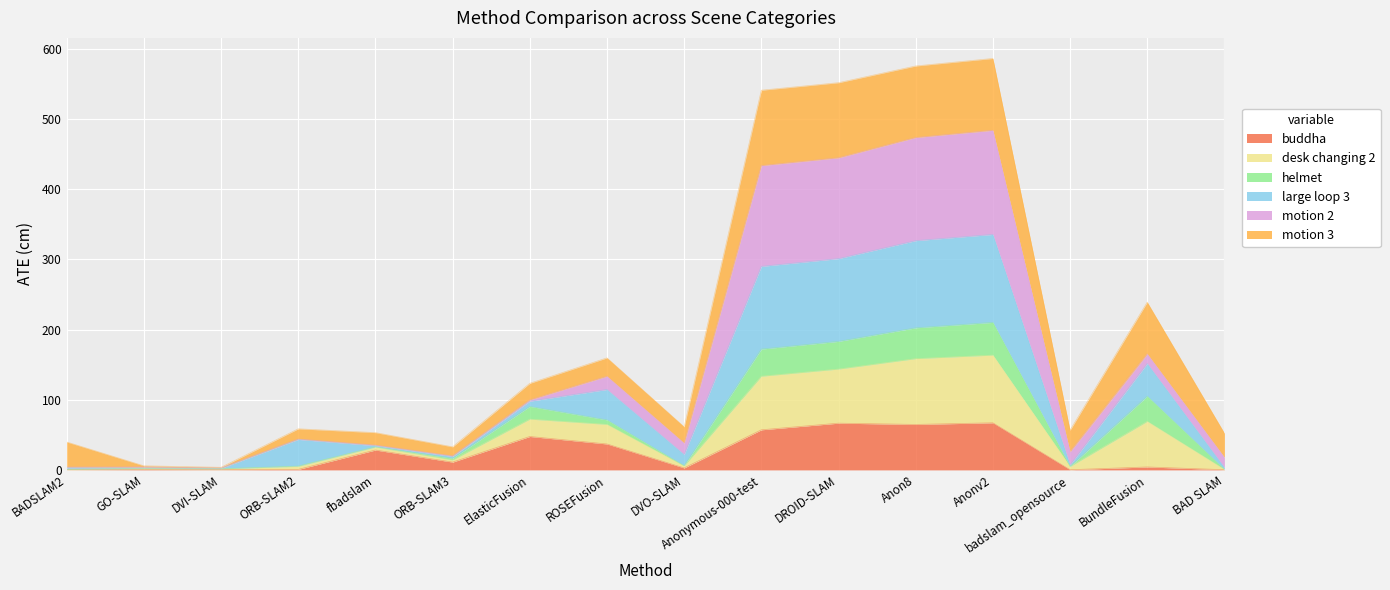

The large loop 3 series shows 202.1 at ROSEFusion. True or false?

False